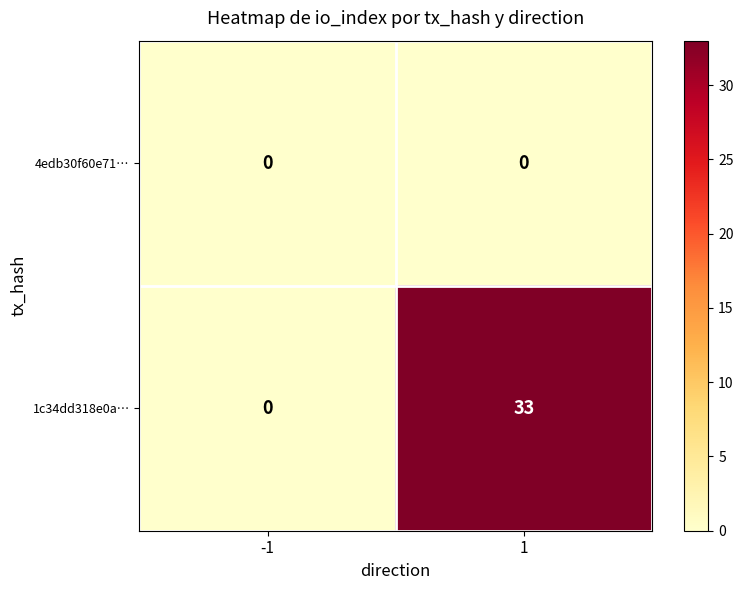

How many data points does each series have?

2